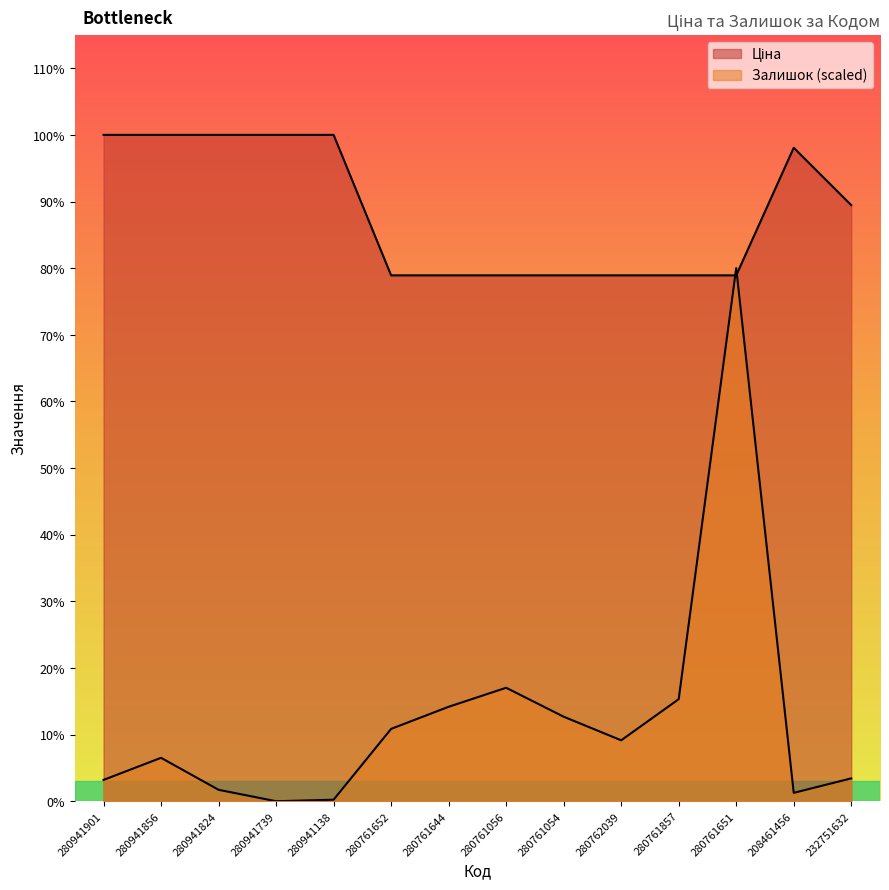

True or false: Ціна has a value of 8089.0 at 280941739.

True